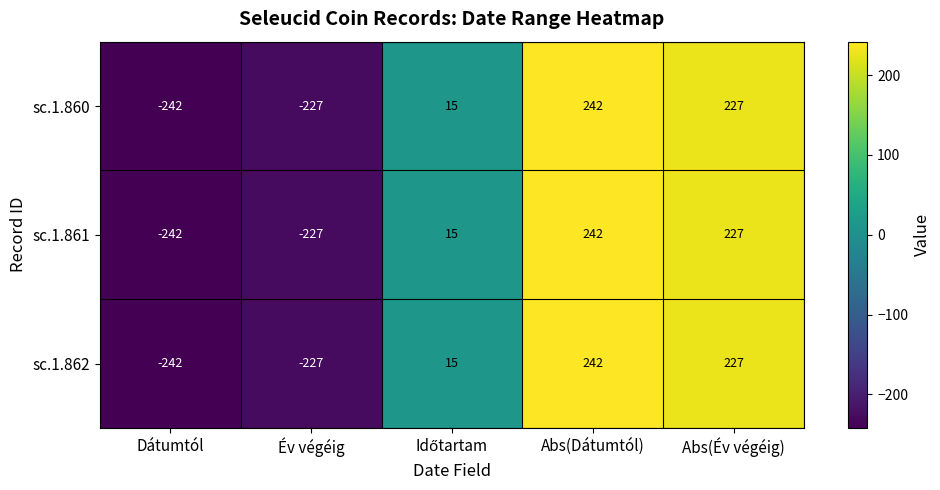

The value of sc.1.861 at Év végéig is -227. True or false?

True